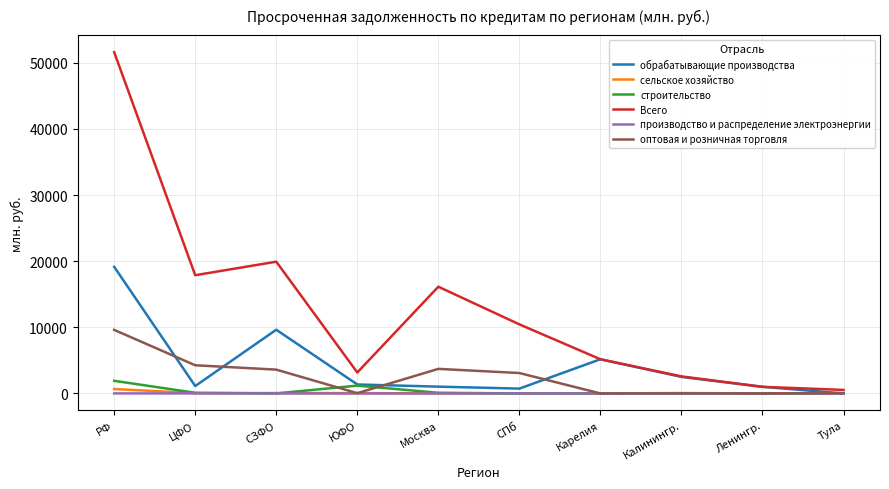

What is the difference between the производство и распределение электроэнергии values at РФ and ЮФО?

5